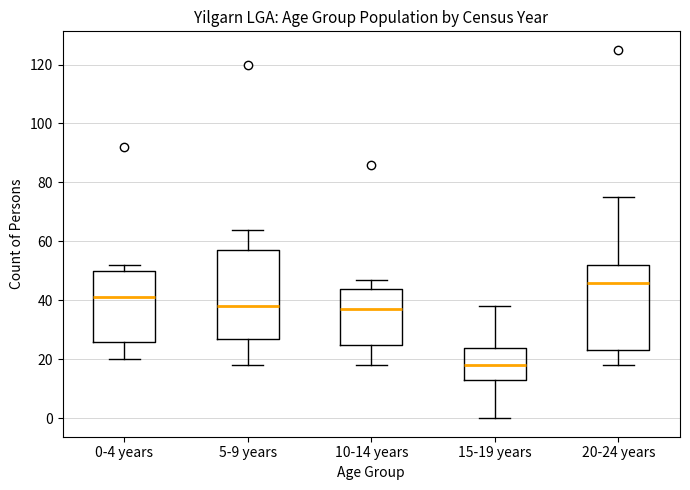

Reading left to right, read every box against the y-axis: the position of its median line, the range the box covers, and the ends of its whiskers. The values are not printed on the chart, so give them approximately, as read against the axis.

0-4 years: median 42, box 26 to 50, whiskers 20 to 52
5-9 years: median 38, box 28 to 58, whiskers 18 to 64
10-14 years: median 38, box 26 to 44, whiskers 18 to 48
15-19 years: median 18, box 14 to 24, whiskers 0 to 38
20-24 years: median 46, box 24 to 52, whiskers 18 to 76